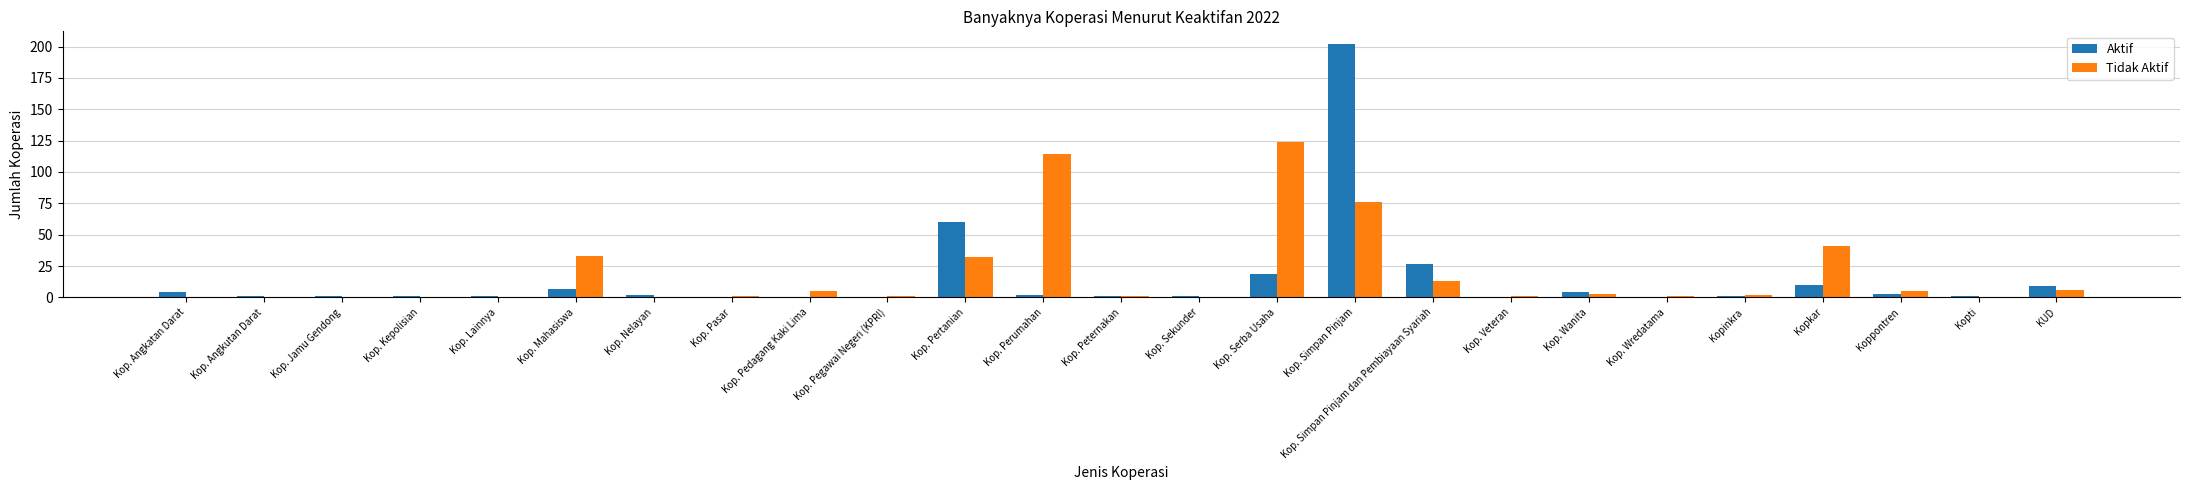

At which category does the chart reach its peak across all series?

Kop. Simpan Pinjam